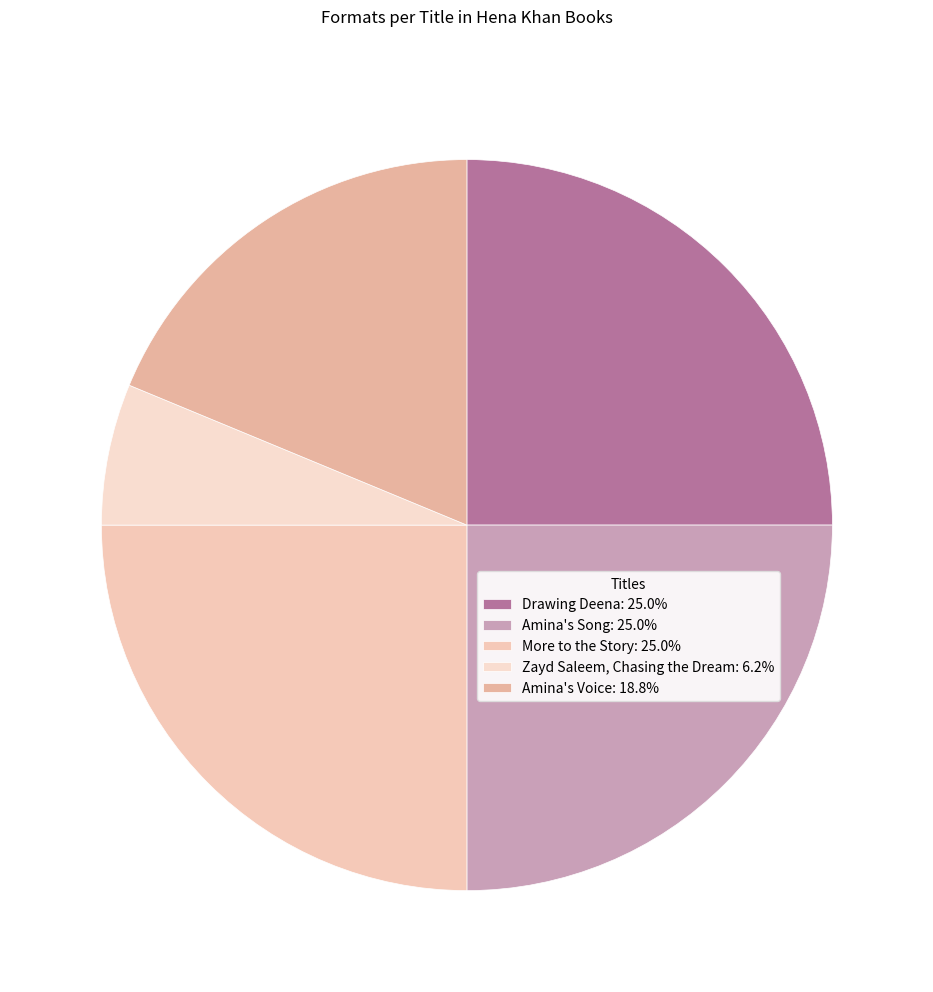

To the nearest percent, what is the combined percentage of Amina's Song and More to the Story?

50%